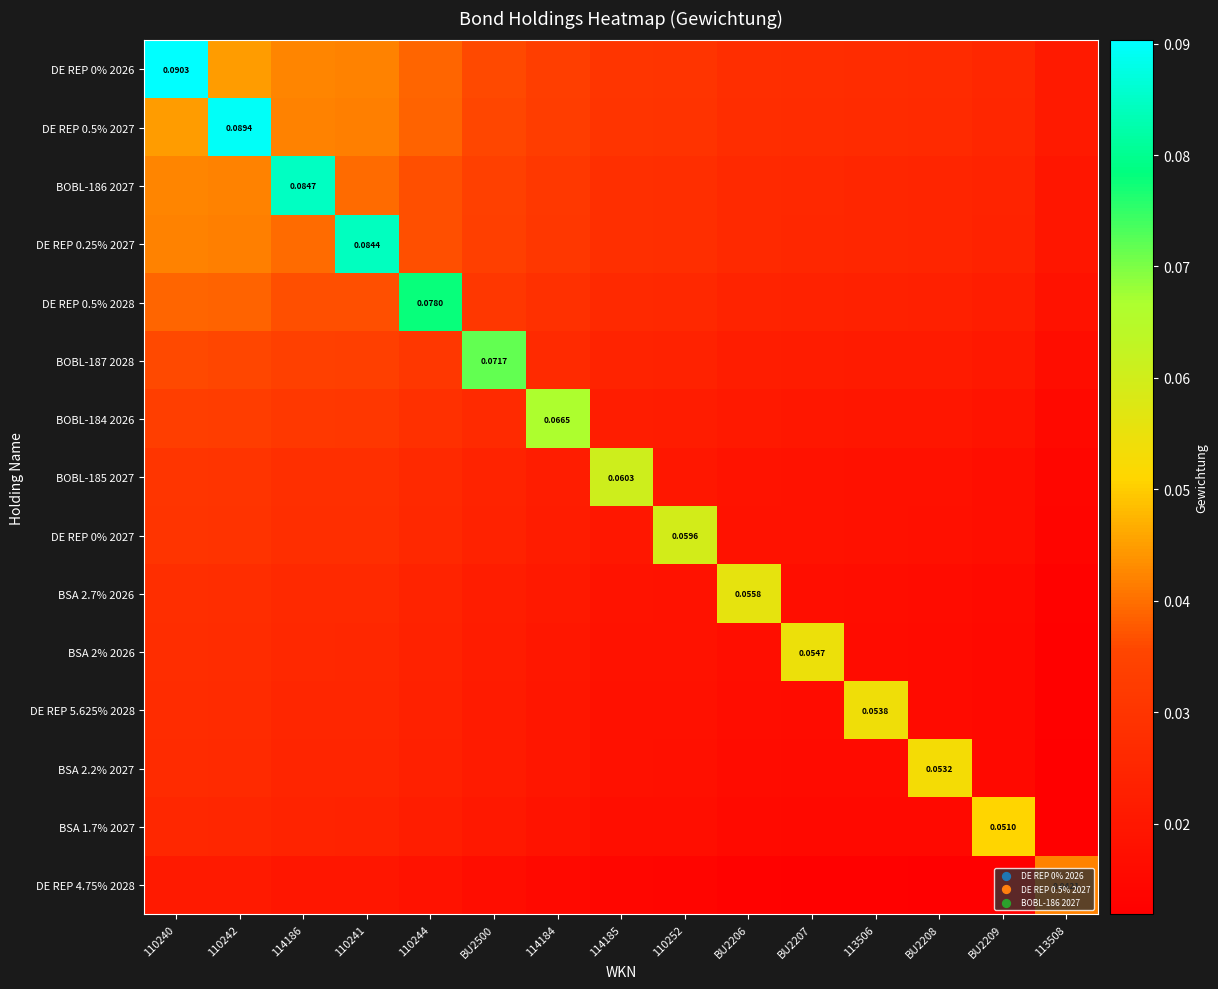

What is the difference between the maximum and minimum values in the BOBL-184 2026 series?

0.1